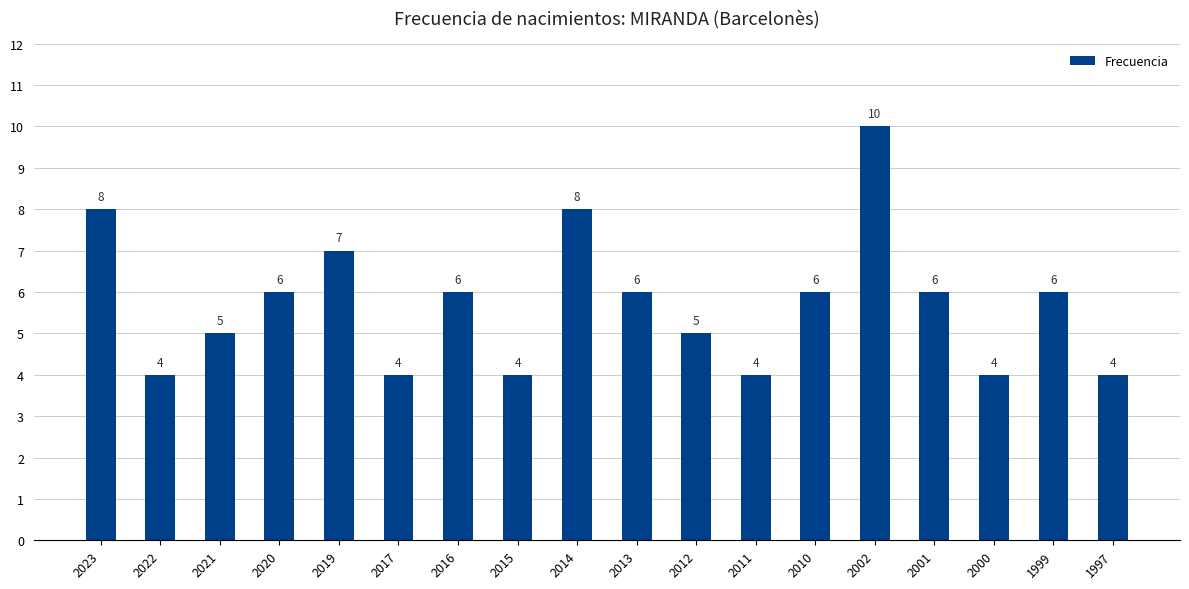

Count the values in the range 4 to 6.

14